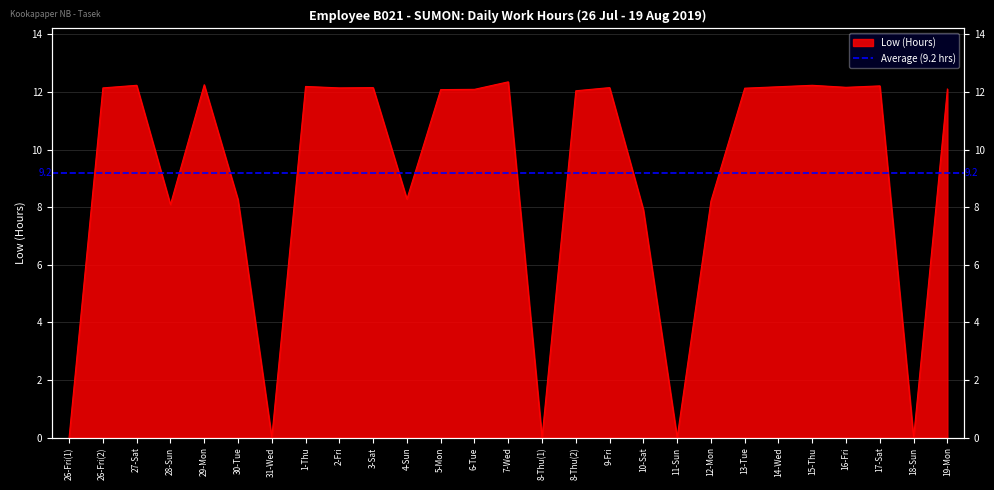

Reading left to right, transcribe all the data shown in this chart.

26-Fri(1)=0.0	26-Fri(2)=12.1	27-Sat=12.2	28-Sun=8.1	29-Mon=12.2	30-Tue=8.3	31-Wed=0.0	1-Thu=12.2	2-Fri=12.1	3-Sat=12.2	4-Sun=8.3	5-Mon=12.1	6-Tue=12.1	7-Wed=12.3	8-Thu(1)=0.0	8-Thu(2)=12.0	9-Fri=12.2	10-Sat=7.9	11-Sun=0.0	12-Mon=8.2	13-Tue=12.1	14-Wed=12.2	15-Thu=12.2	16-Fri=12.2	17-Sat=12.2	18-Sun=0.0	19-Mon=12.1